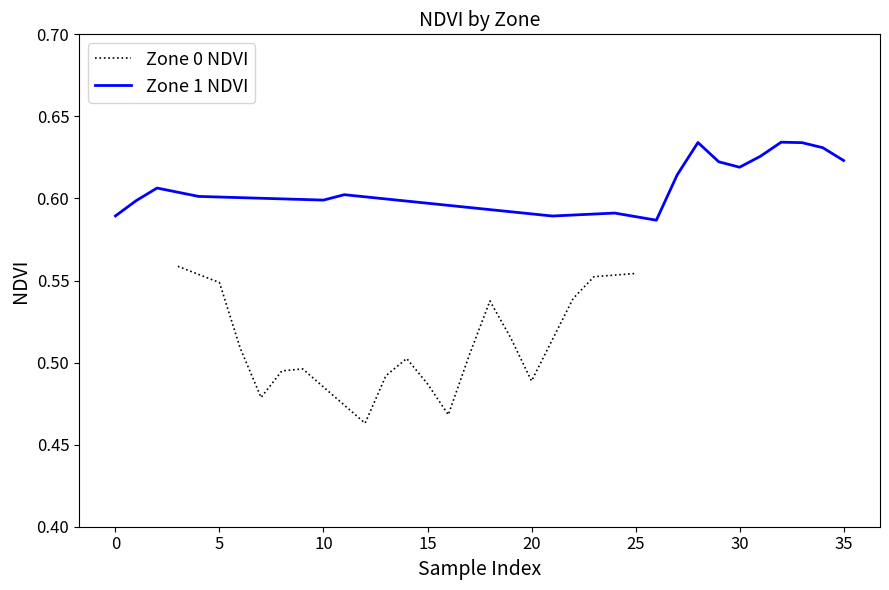

What is the average value of the Zone 0 NDVI series?

0.5